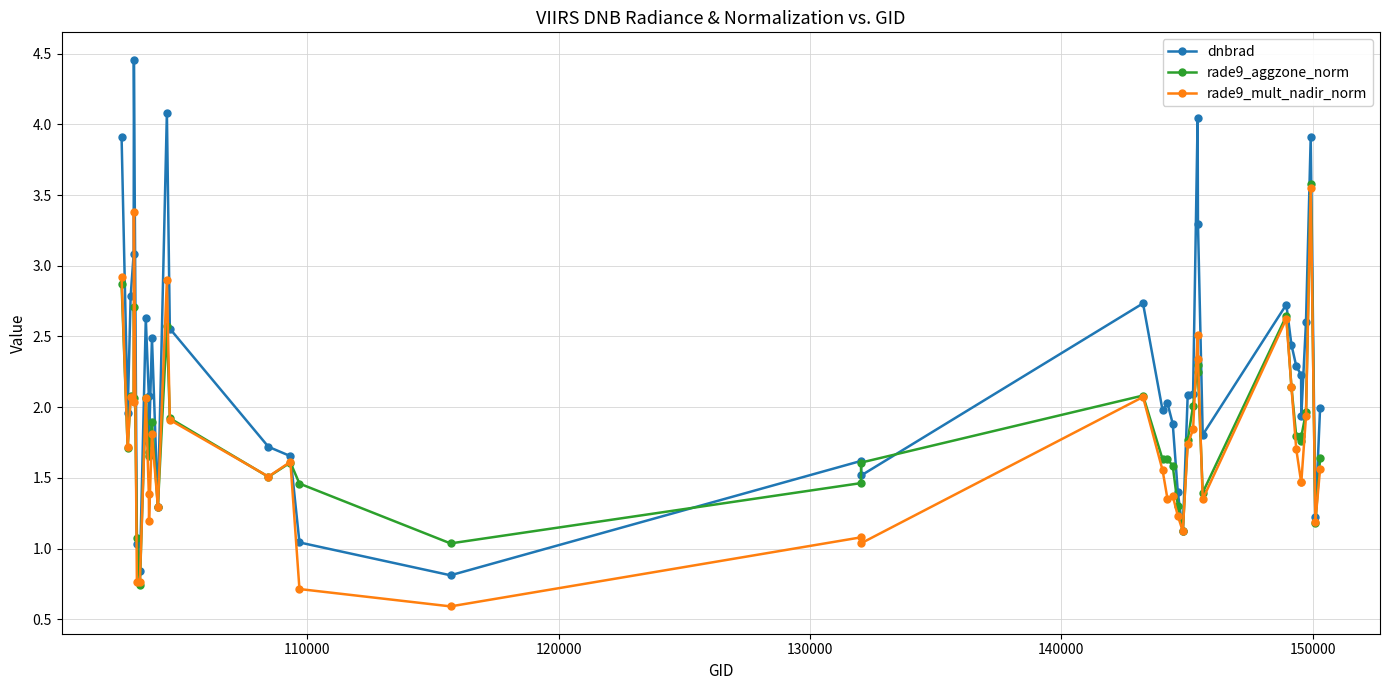

Which series has the largest range (max minus min)?

dnbrad